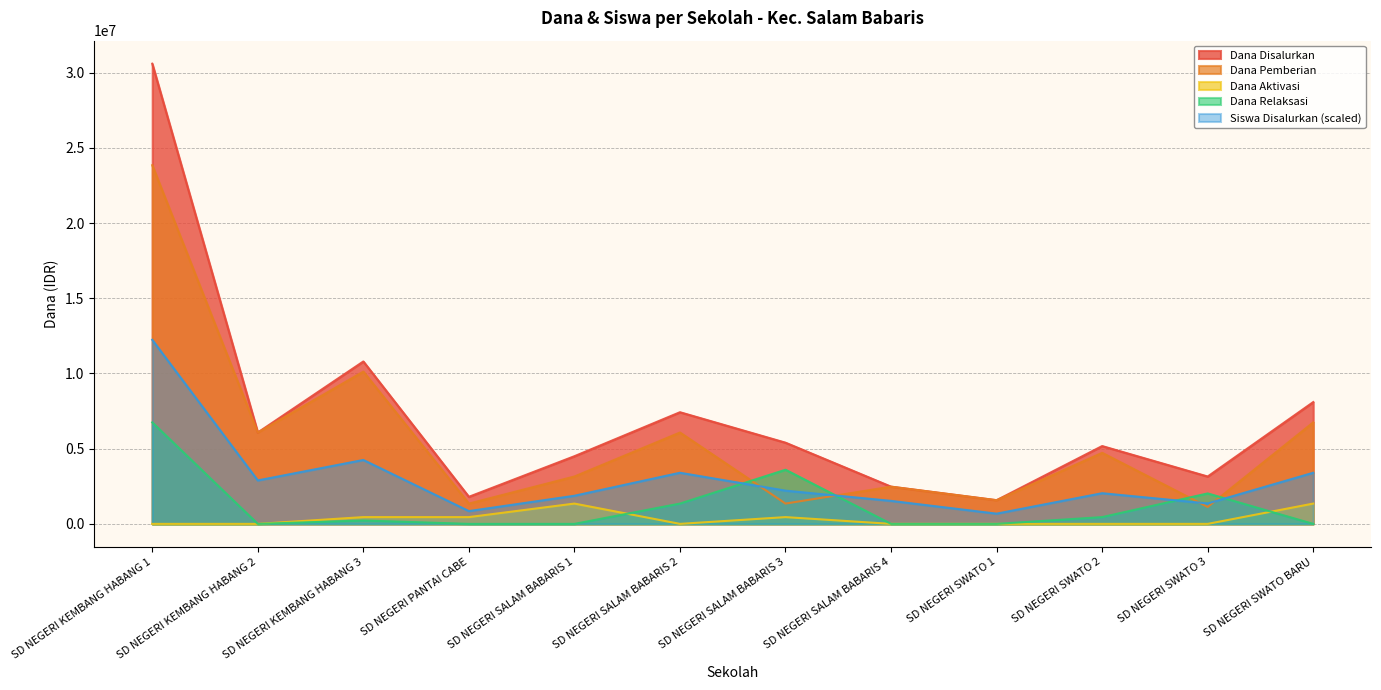

The Siswa Disalurkan series shows 714410 at SD NEGERI SALAM BABARIS 2. True or false?

False